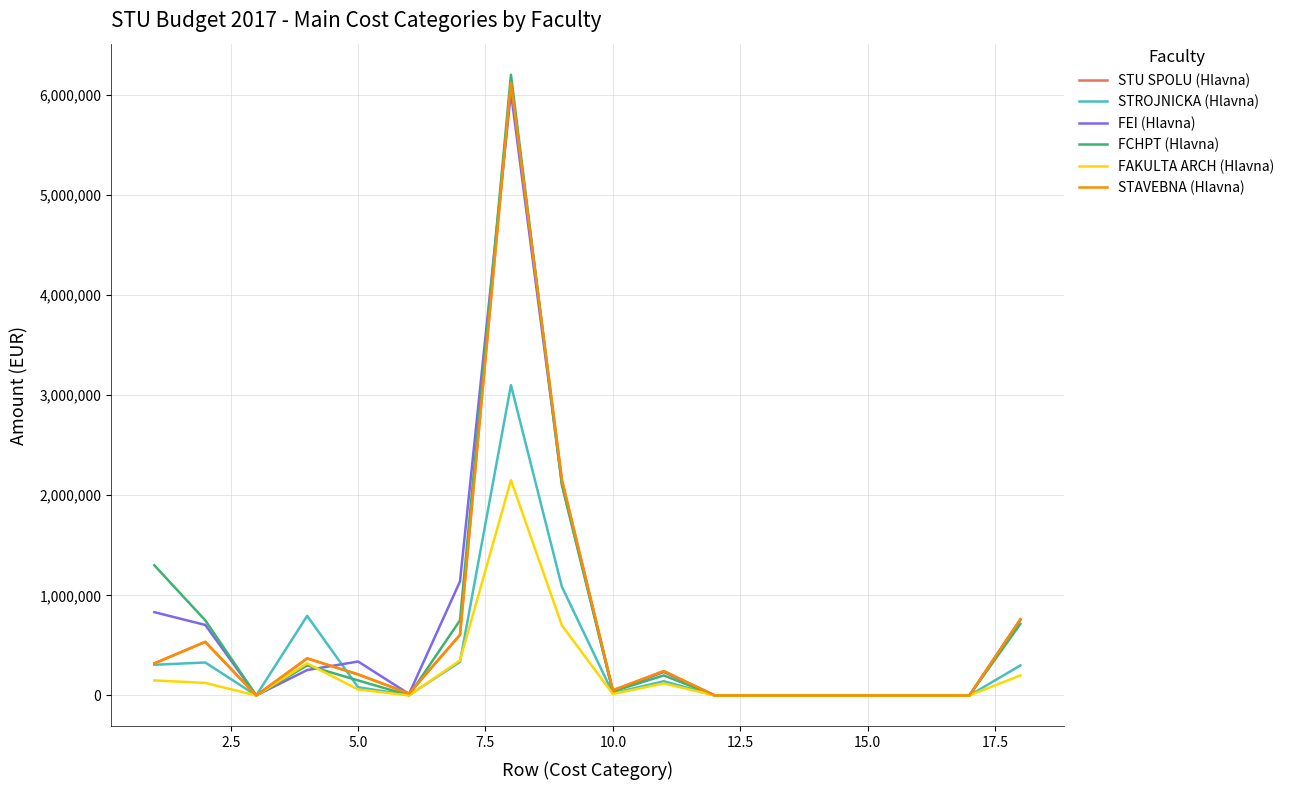

Count the number of data series in this chart.

6